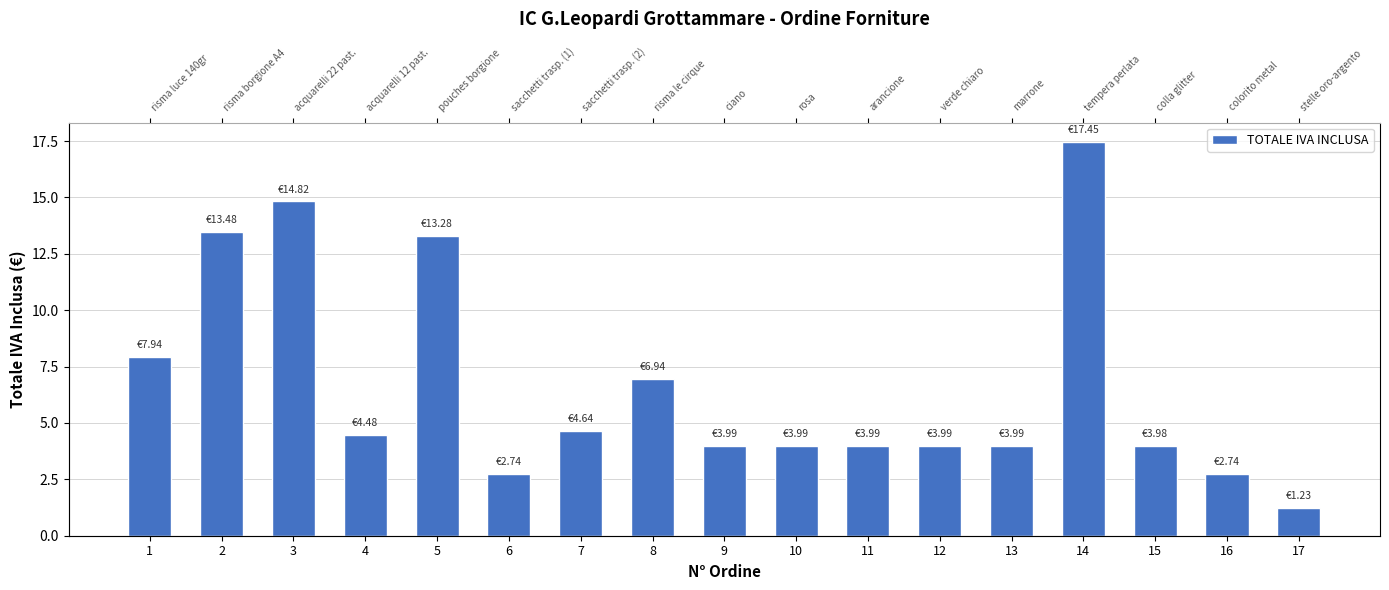

At which category does the chart reach its peak across all series?

14